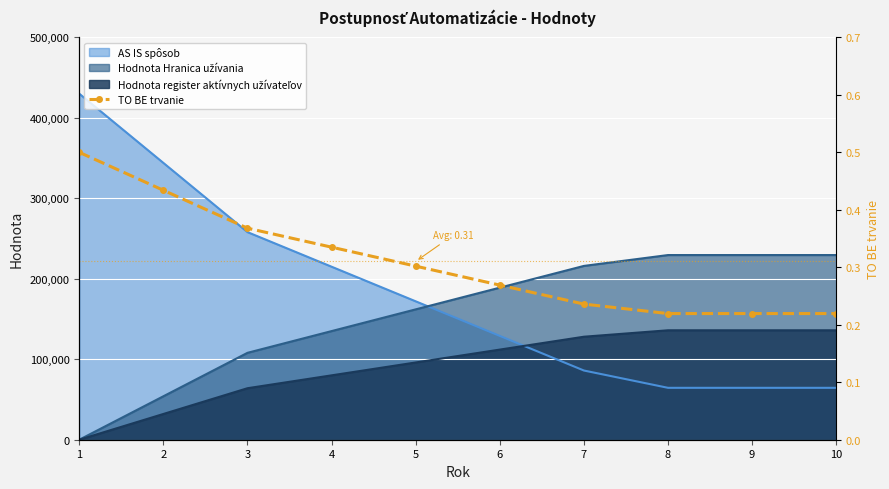

What is the difference between the values at 5 and 10?

0.1